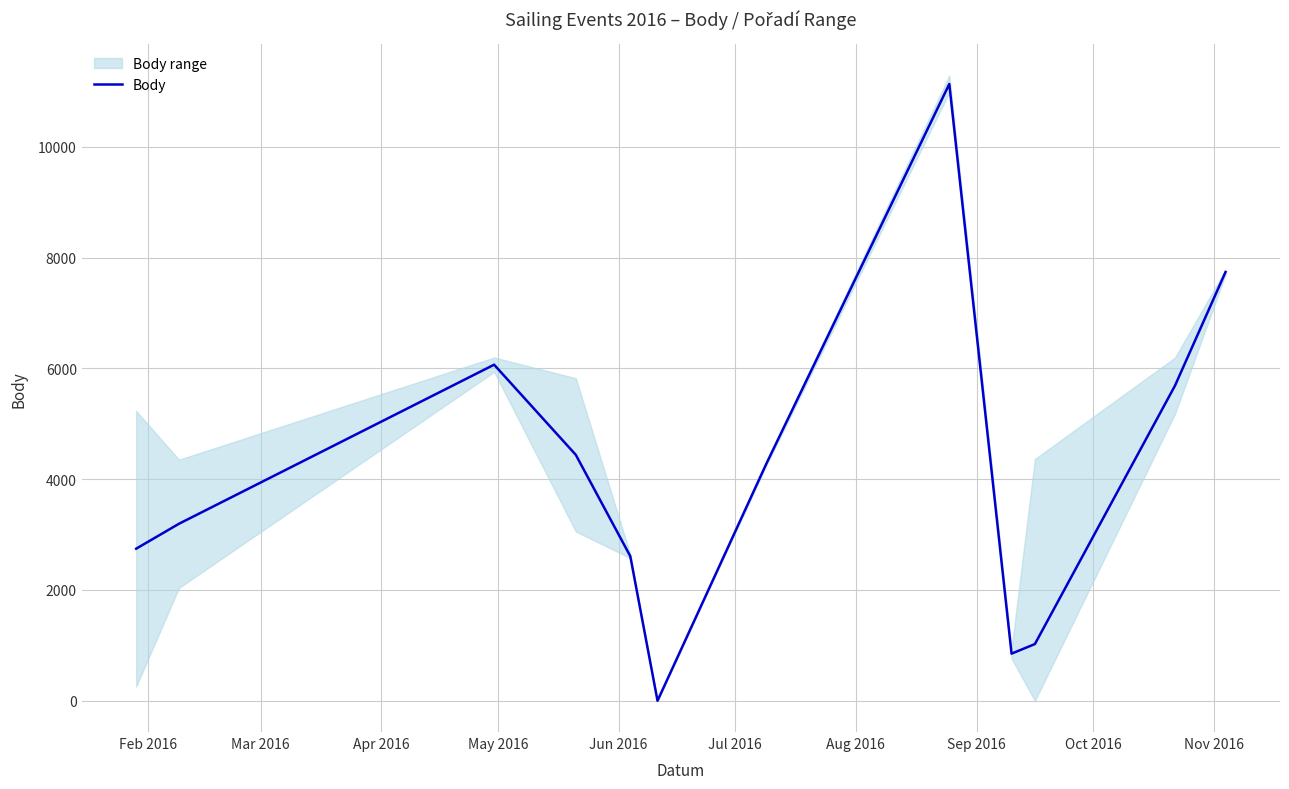

Does the chart have visible grid lines?

Yes